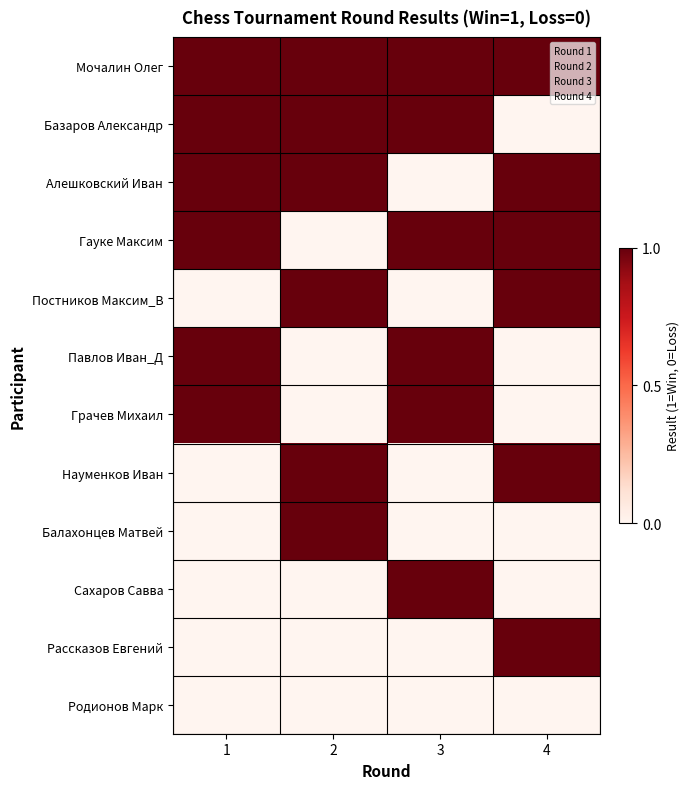

What is the greatest value displayed?

1